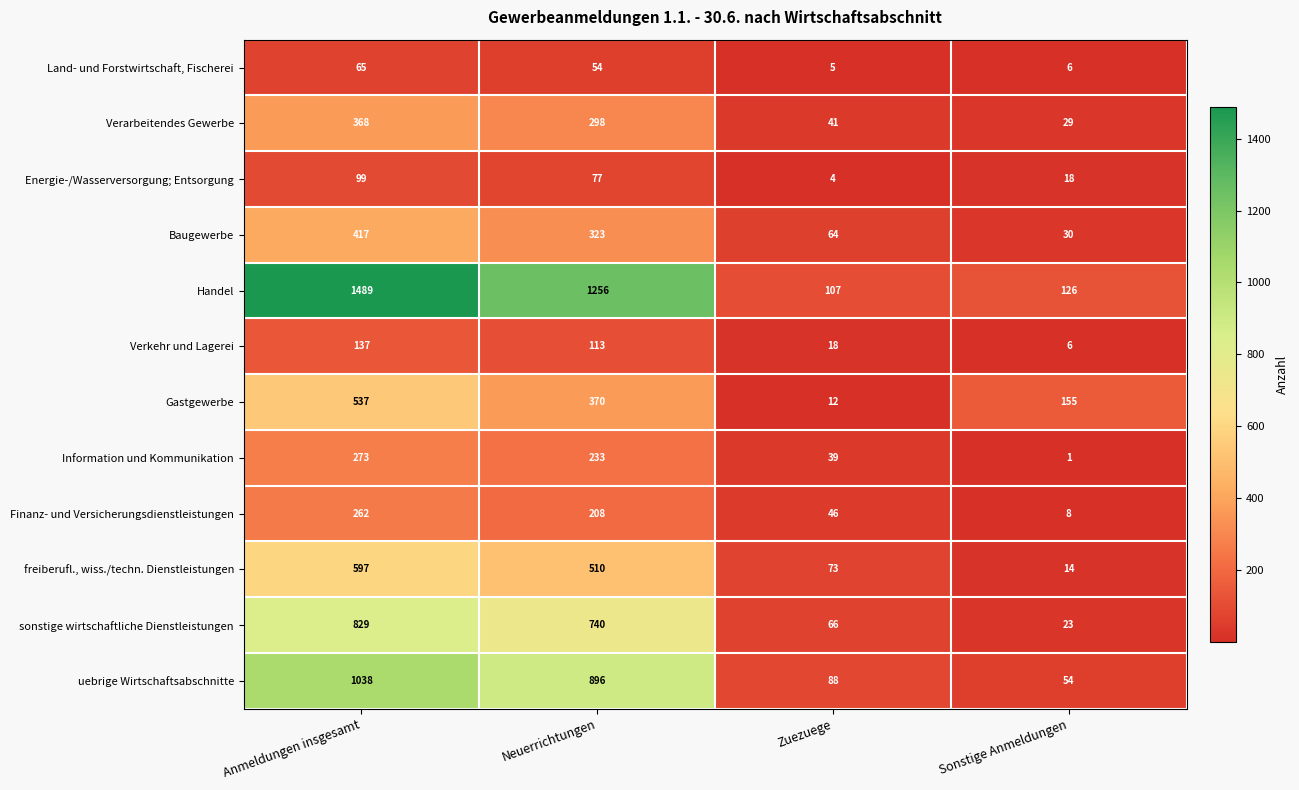

What is the difference between the highest and lowest values at Zuezuege?

103